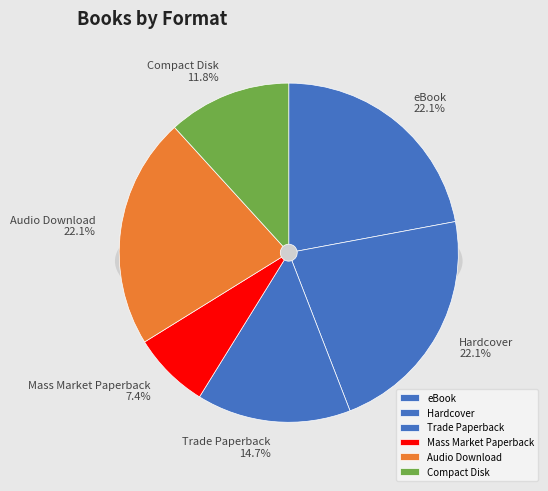

What is the change in value from Audio Download to Compact Disk?

-7